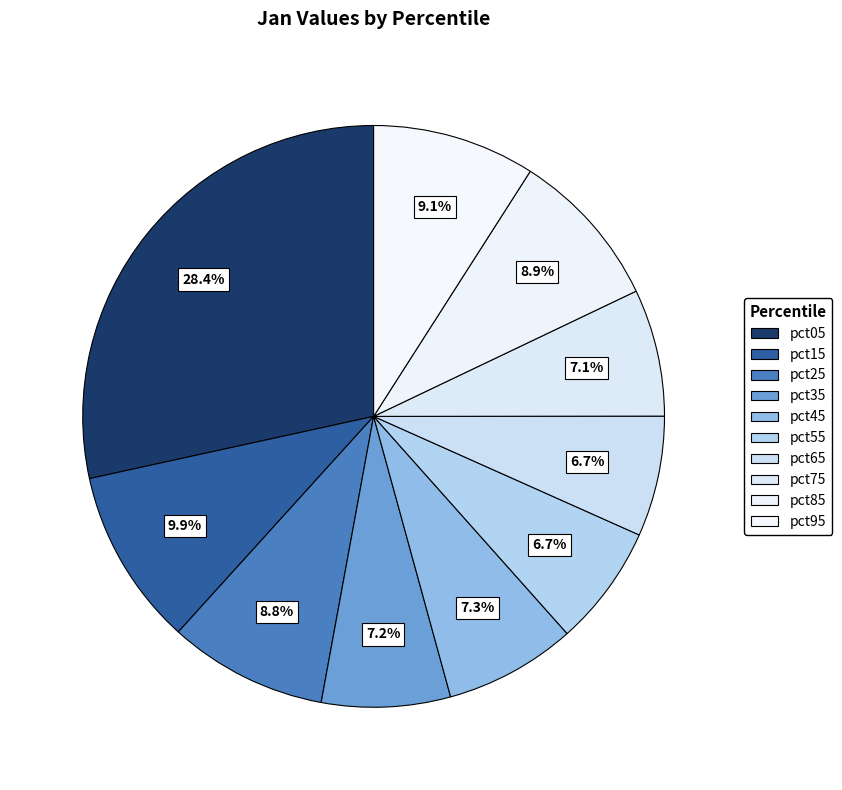

How many slices are in this pie chart?

10